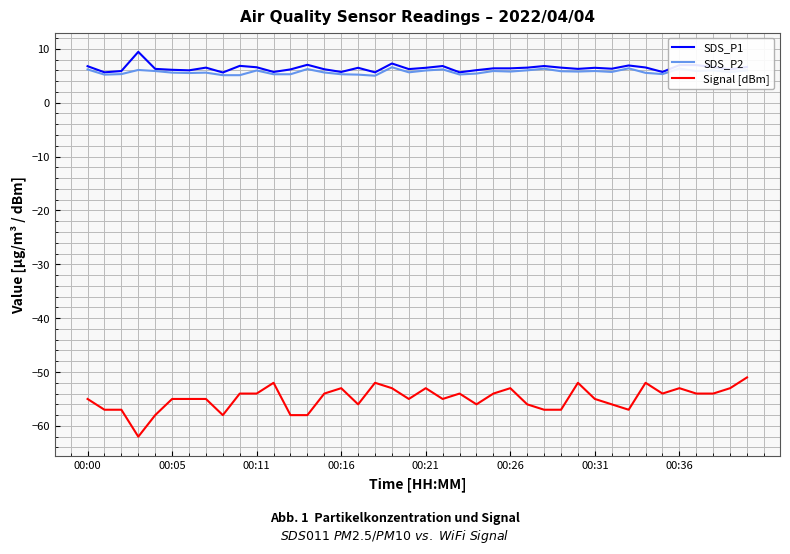

What is the maximum value for SDS_P2?

6.6